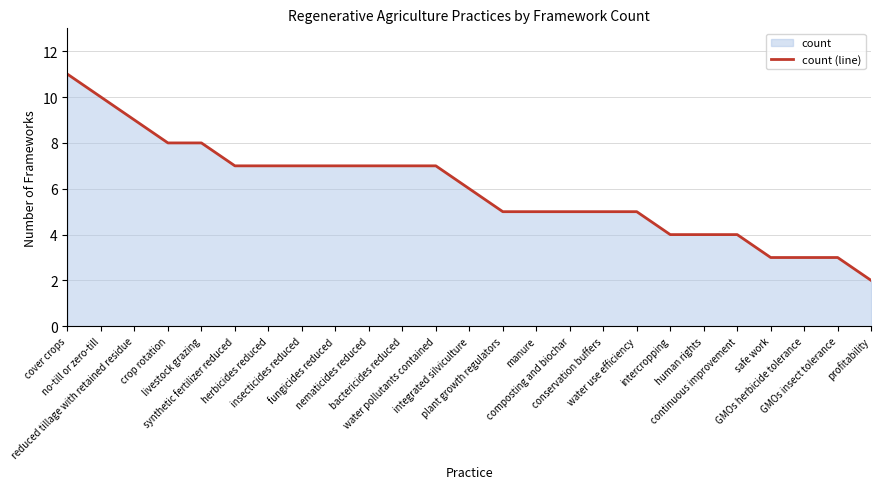

List the labels in order of value, largest first.

cover crops, no-till or zero-till, reduced tillage with retained residue, crop rotation, livestock grazing, synthetic fertilizer reduced, herbicides reduced, insecticides reduced, fungicides reduced, nematicides reduced, bactericides reduced, water pollutants contained, integrated silviculture, plant growth regulators, manure, composting and biochar, conservation buffers, water use efficiency, intercropping, human rights, continuous improvement, safe work, GMOs herbicide tolerance, GMOs insect tolerance, profitability